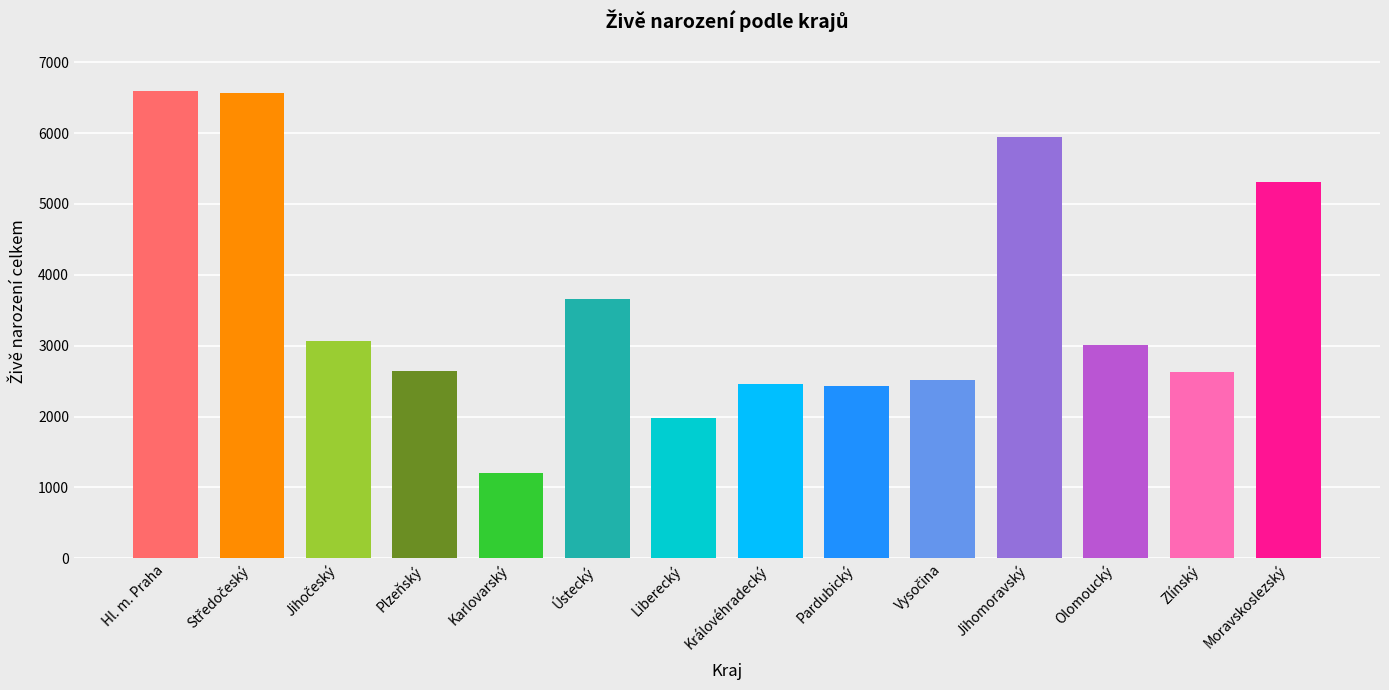

What is the difference between the maximum and minimum values?

5387